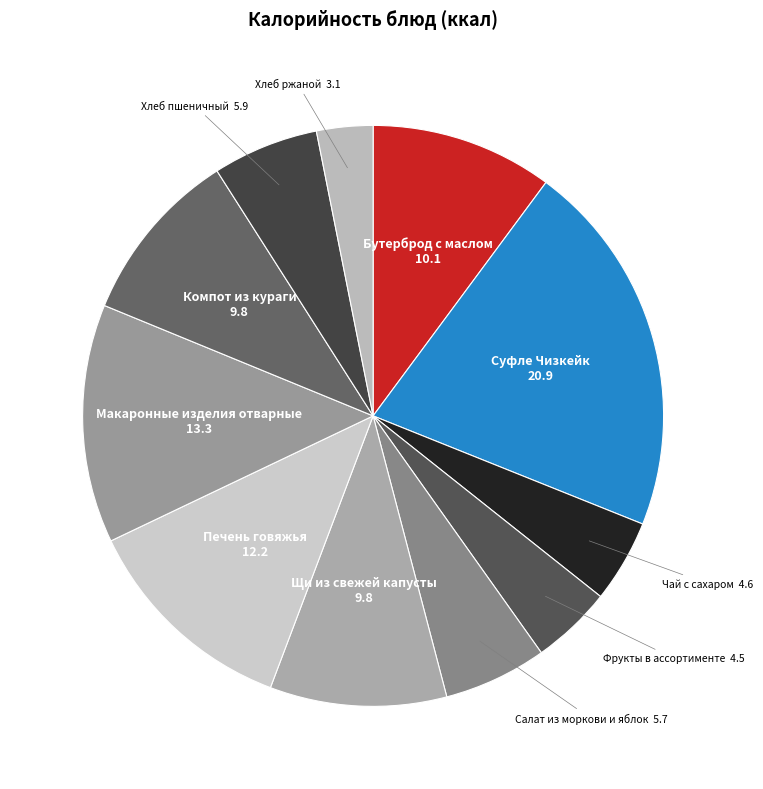

Is there a majority slice in this chart?

No